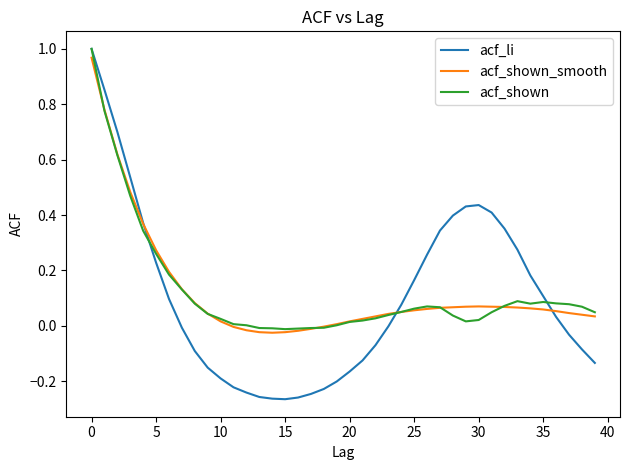

Which series has the widest spread of values?

acf_li